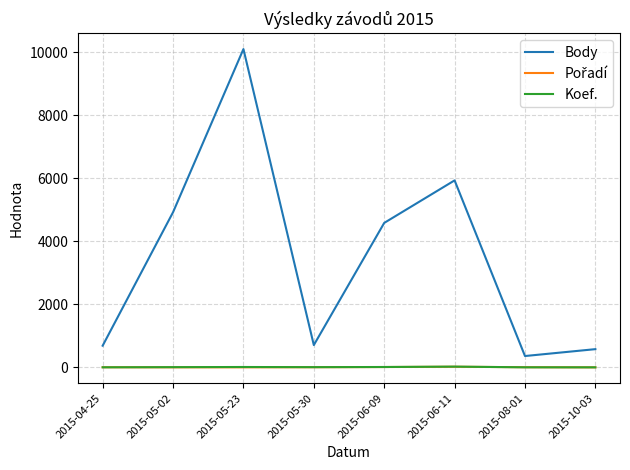

True or false: Koef. and Body intersect in this chart.

False